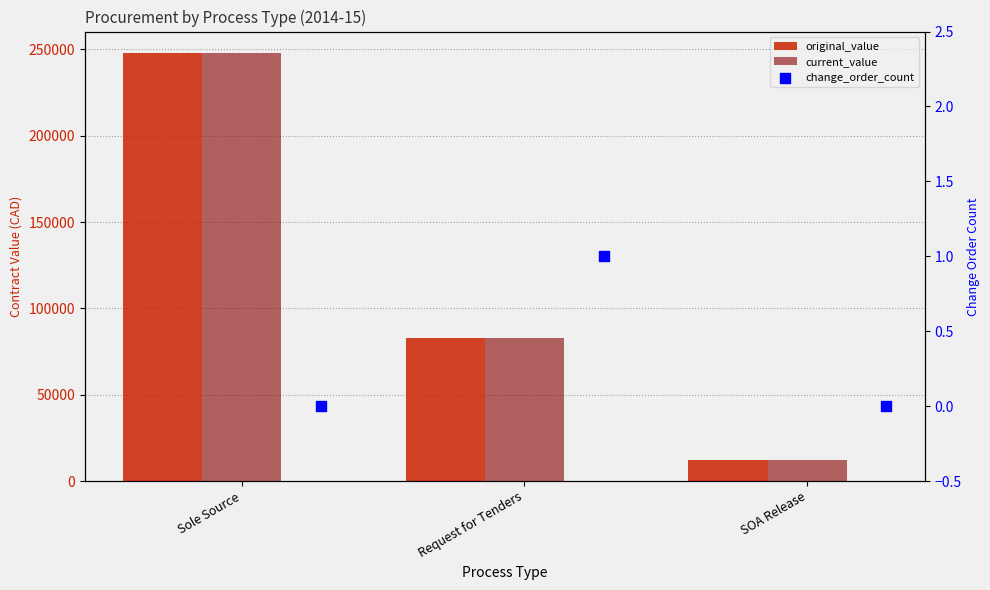

Which series contains the lowest Y value?

change_order_count